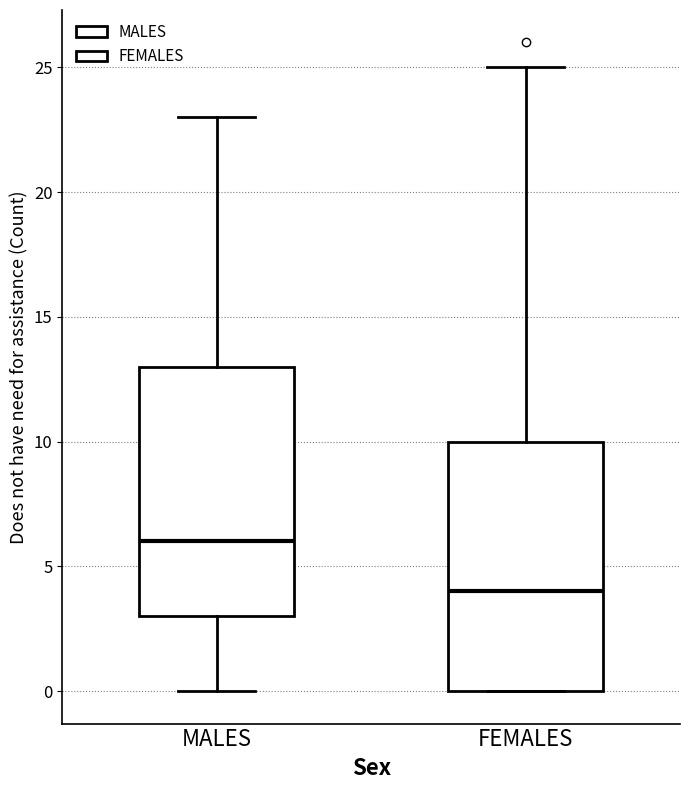

Reading left to right, read every box against the y-axis: the position of its median line, the range the box covers, and the ends of its whiskers. The values are not printed on the chart, so give them approximately, as read against the axis.

MALES: median 6, box 3 to 13, whiskers 0 to 23
FEMALES: median 4, box 0 to 10, whiskers 0 to 25